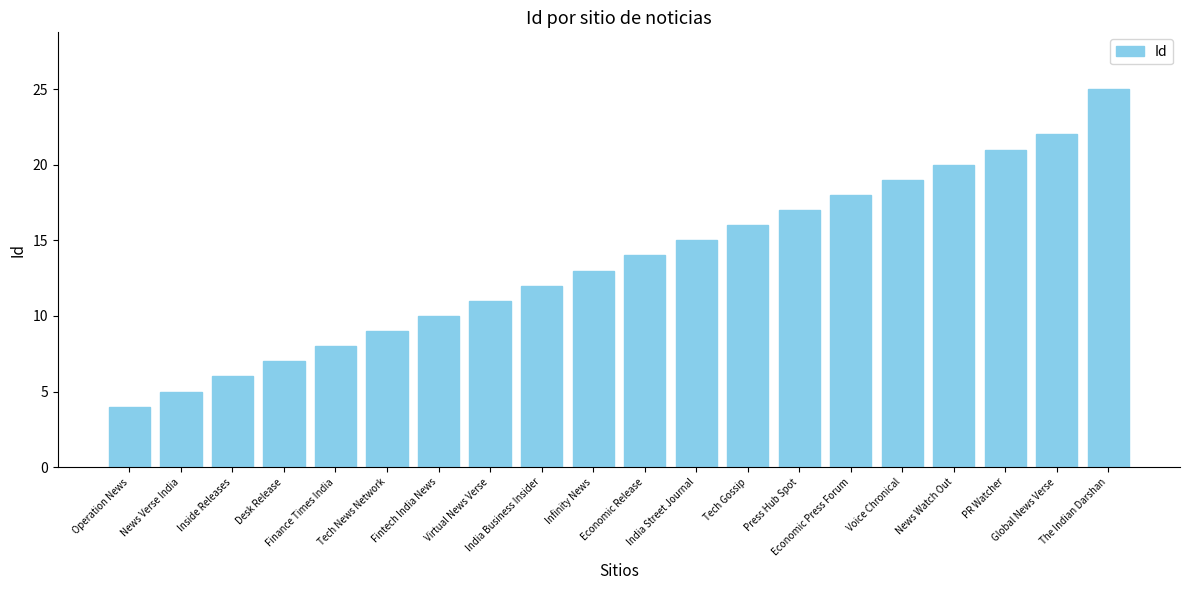

What is the greatest value displayed?

25